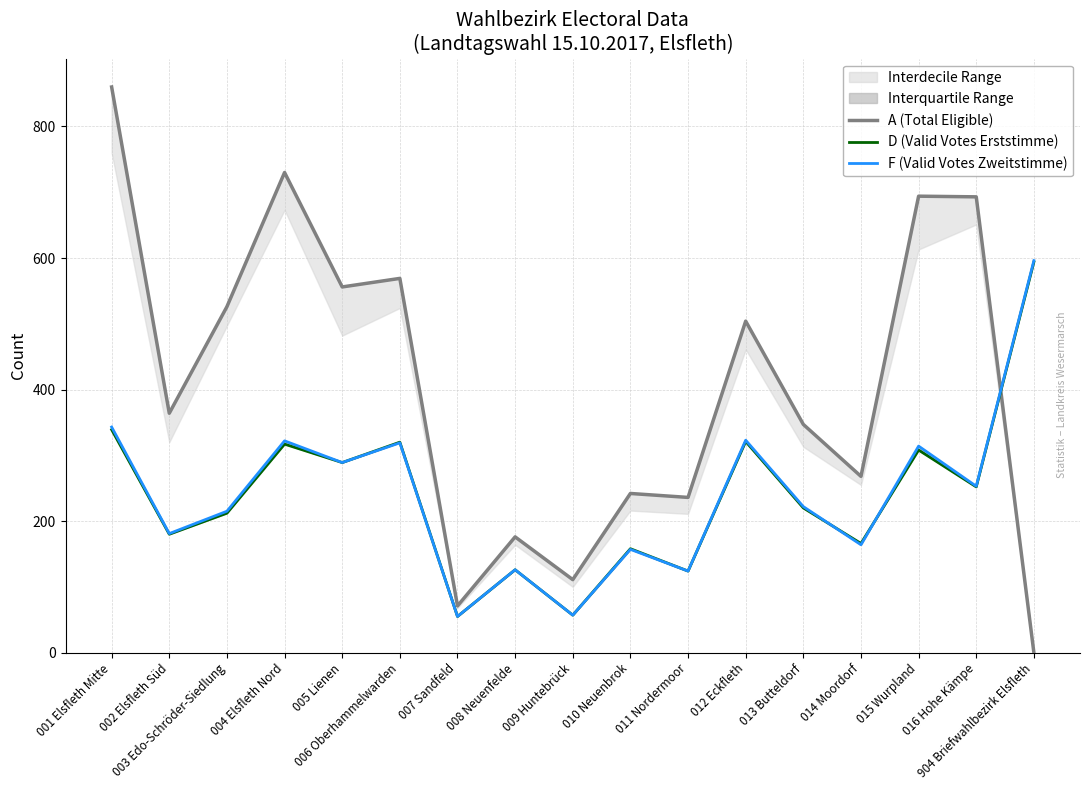

The D (Valid Votes Erststimme) series shows 321 at 012 Eckfleth. True or false?

True